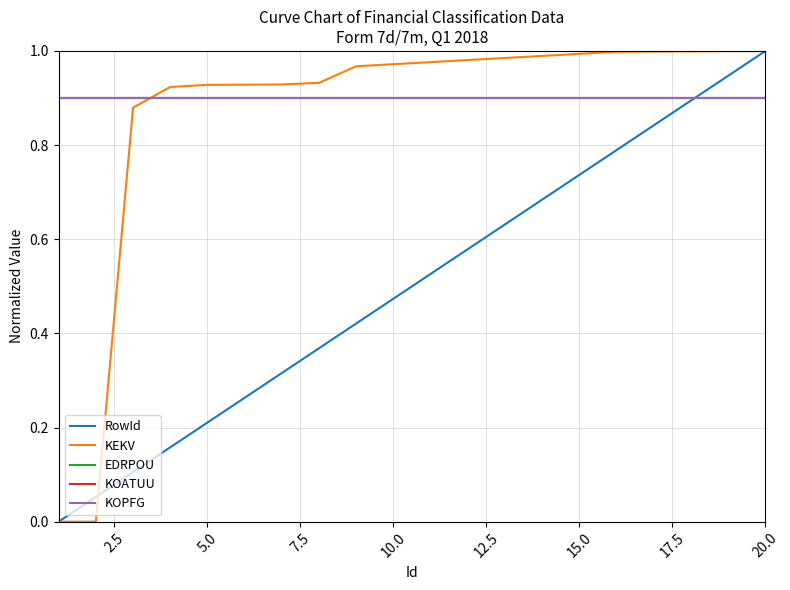

True or false: EDRPOU and RowId intersect in this chart.

True